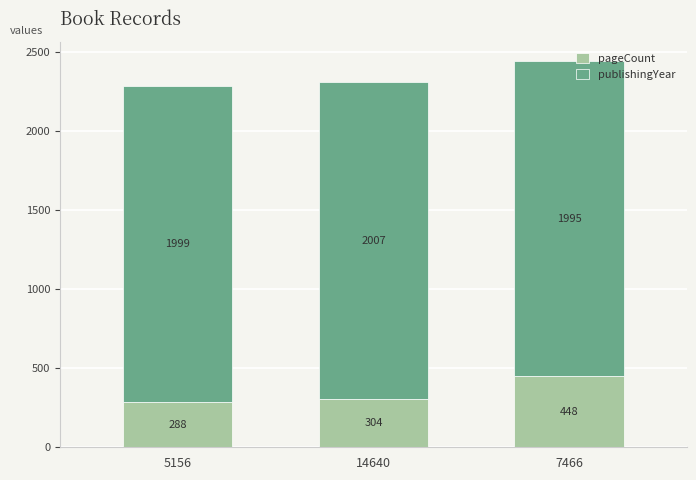

How many bars are there in total?

3